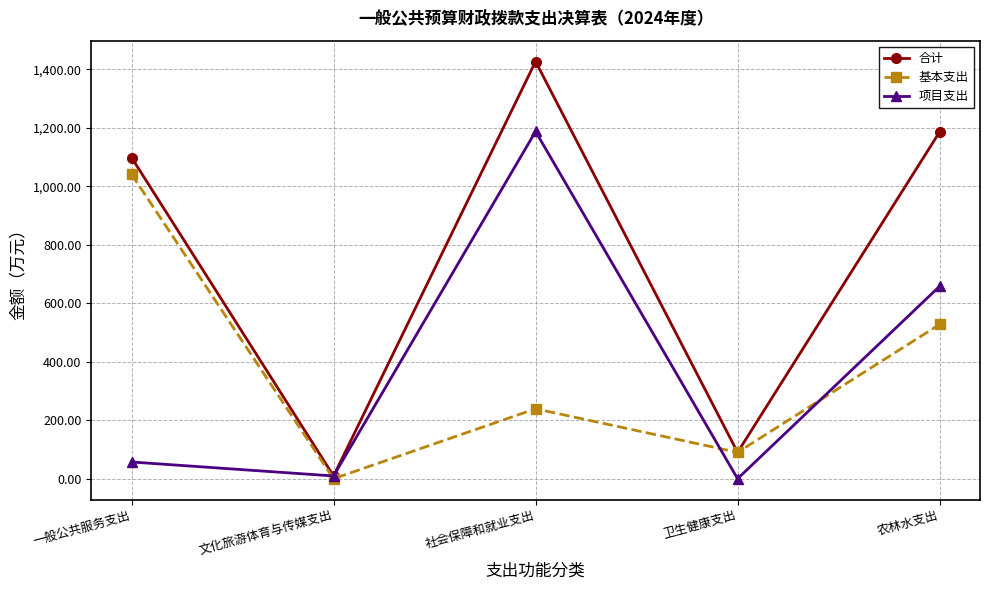

What value does the 合计 series have at 社会保障和就业支出?

1427.0